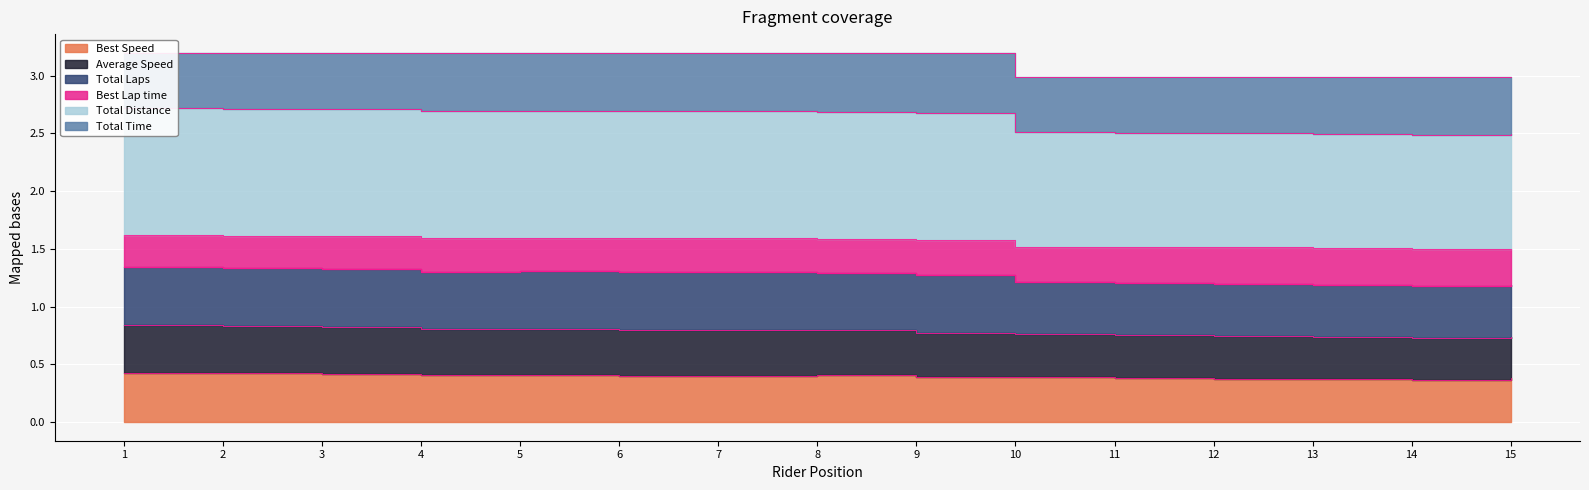

How many Total Distance values are between 2 and 3?

15